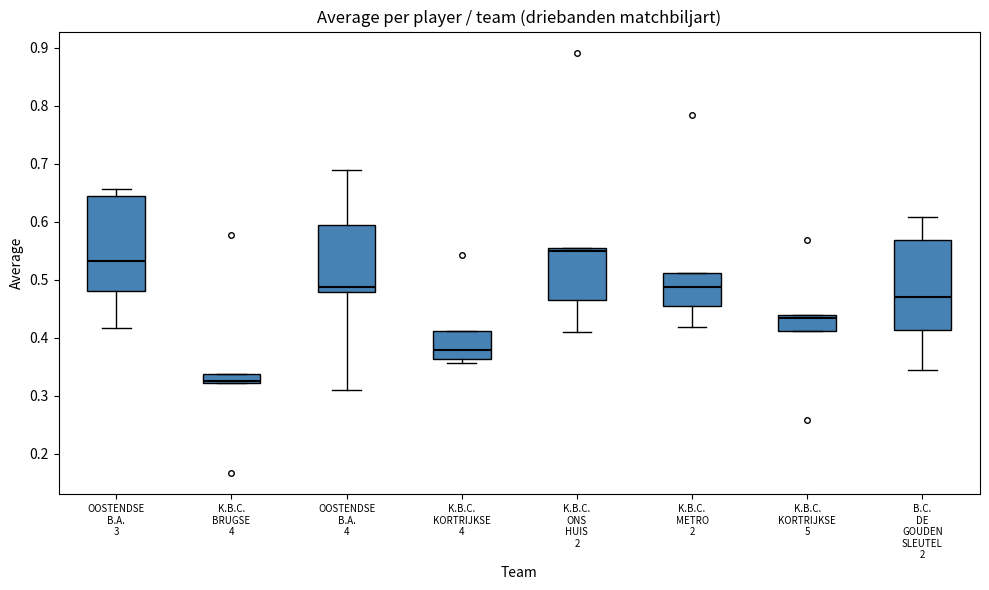

Reading left to right, read every box against the y-axis: the position of its median line, the range the box covers, and the ends of its whiskers. The values are not printed on the chart, so give them approximately, as read against the axis.

OOSTENDSE B.A. 3: median 0.53, box 0.48 to 0.65, whiskers 0.42 to 0.66
K.B.C. BRUGSE 4: median 0.33, box 0.32 to 0.34, whiskers 0.32 to 0.34
OOSTENDSE B.A. 4: median 0.49, box 0.48 to 0.60, whiskers 0.31 to 0.69
K.B.C. KORTRIJKSE 4: median 0.38, box 0.36 to 0.41, whiskers 0.36 (just below the box's lower edge) to 0.41
K.B.C. ONS HUIS 2: median 0.55, box 0.47 to 0.56, whiskers 0.41 to 0.56
K.B.C. METRO 2: median 0.49, box 0.45 to 0.51, whiskers 0.42 to 0.51
K.B.C. KORTRIJKSE 5: median 0.43, box 0.41 to 0.44, whiskers 0.41 to 0.44
B.C. DE GOUDEN SLEUTEL 2: median 0.47, box 0.41 to 0.57, whiskers 0.34 to 0.61